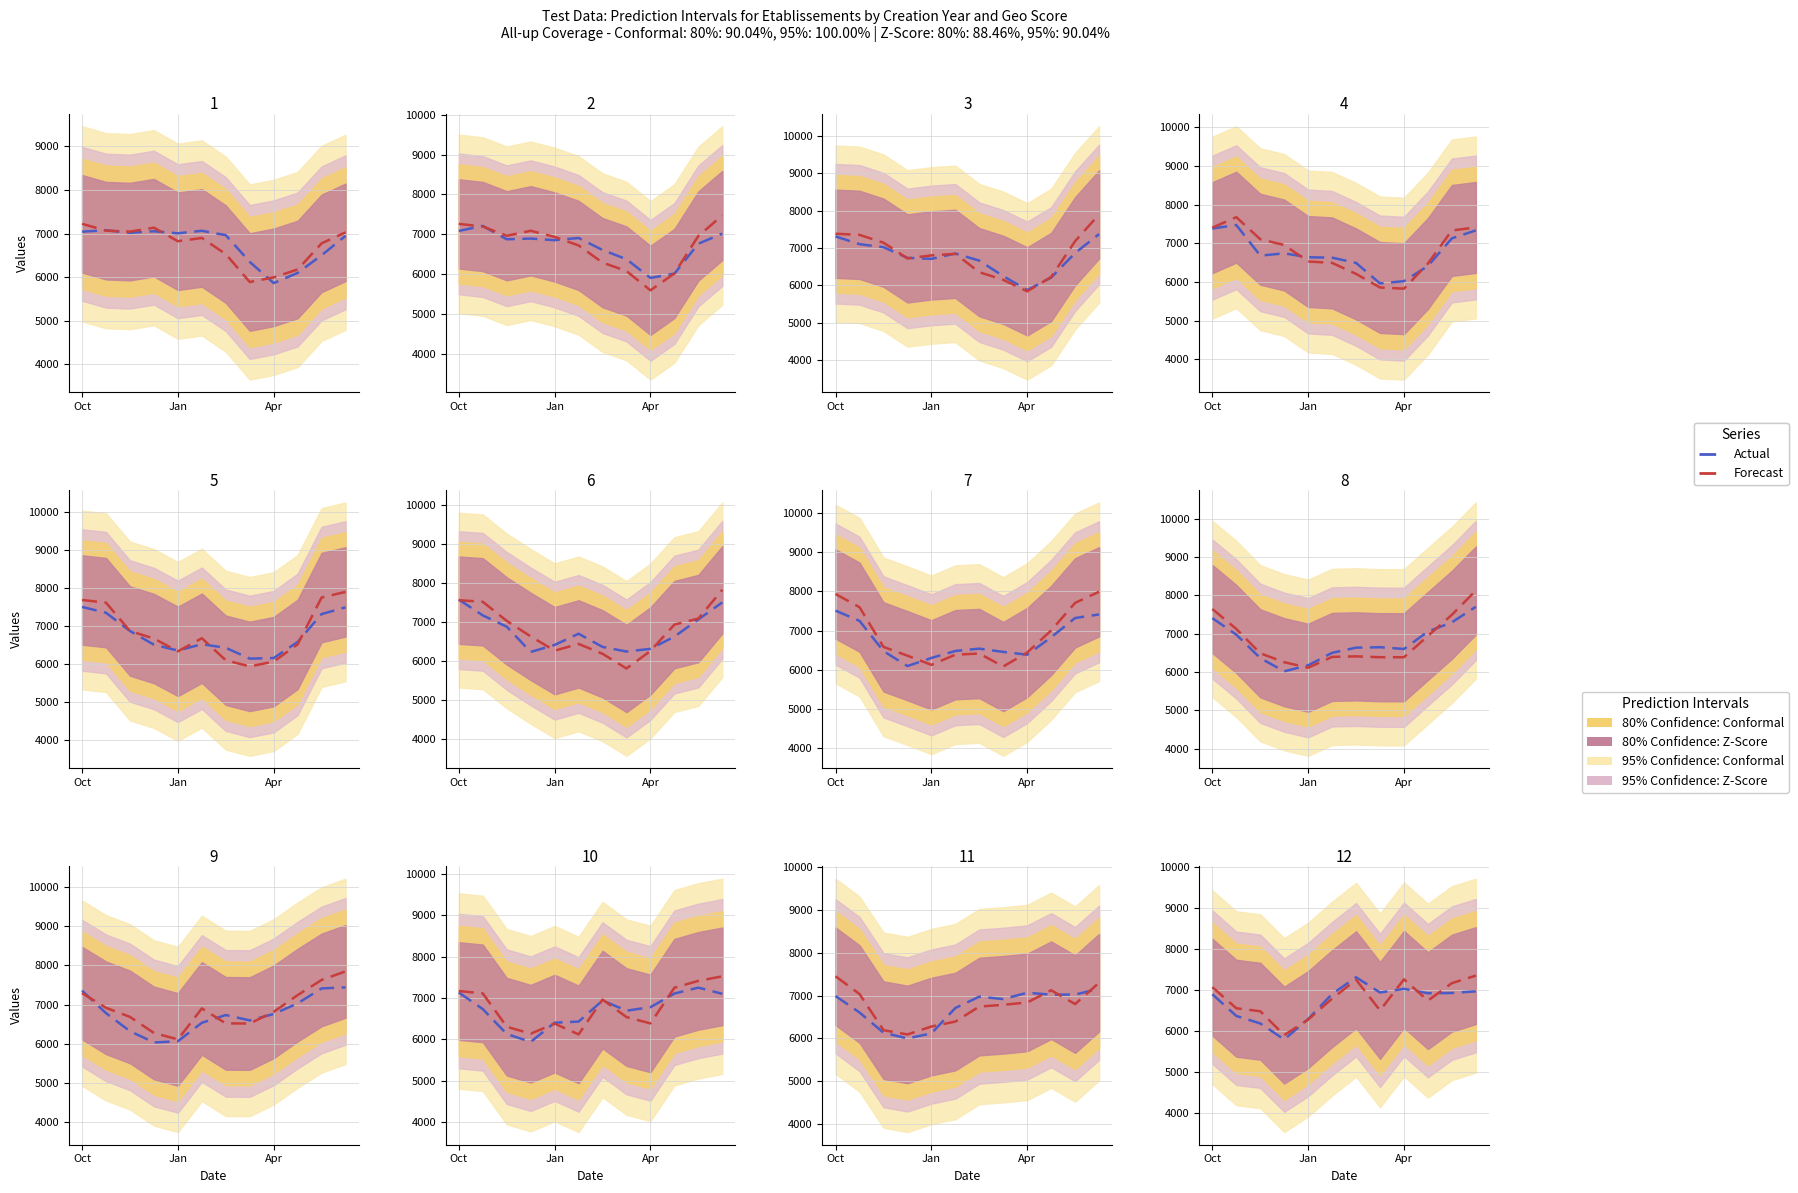

How many lines are shown in the chart?

2